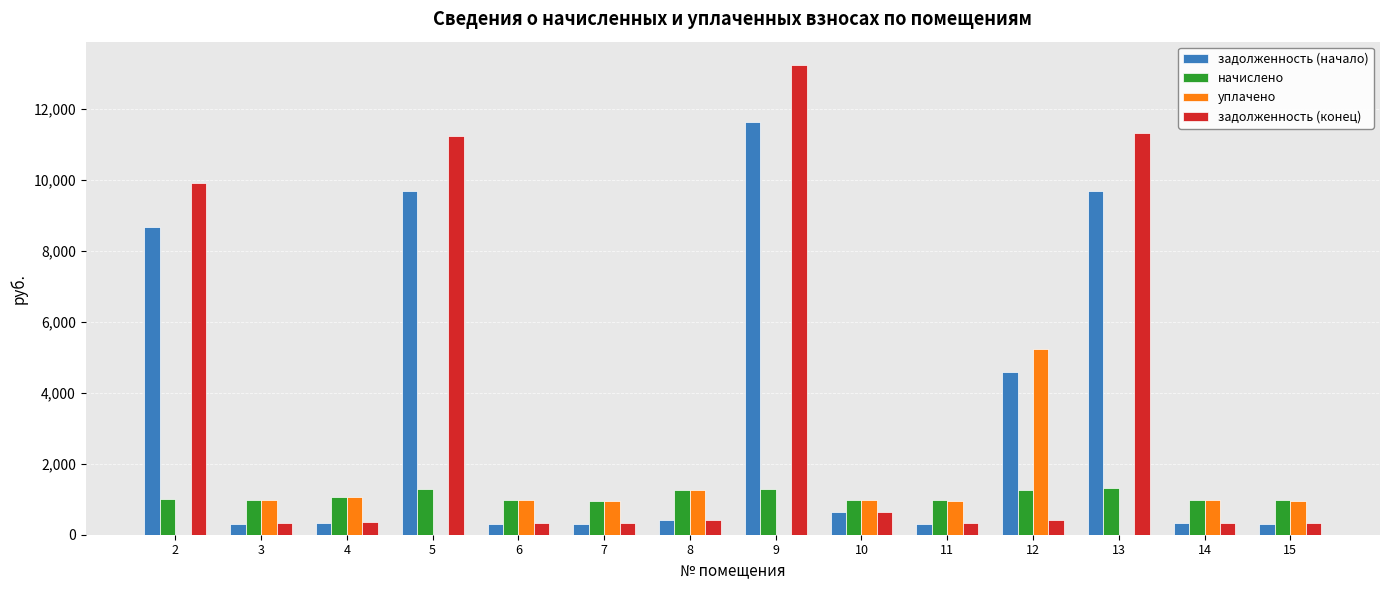

What are all the series names shown in the legend?

задолженность (начало), начислено, уплачено, задолженность (конец)